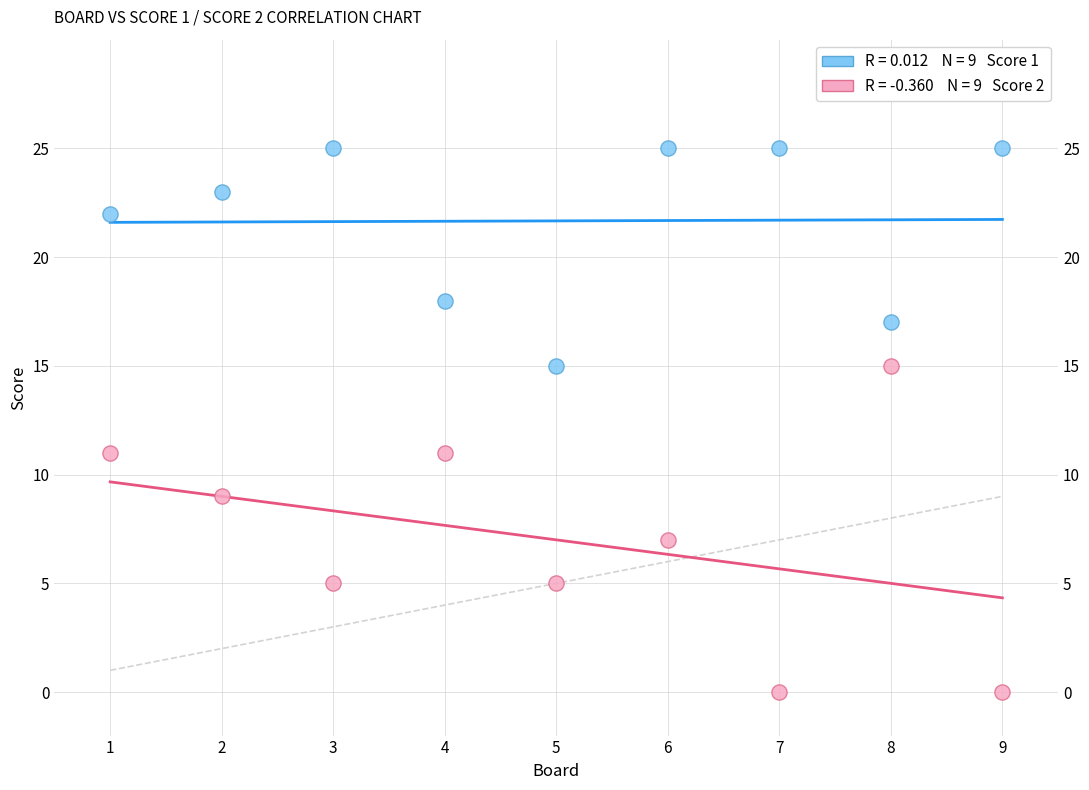

Across all data points, what is the range of X values (max minus min)?

8